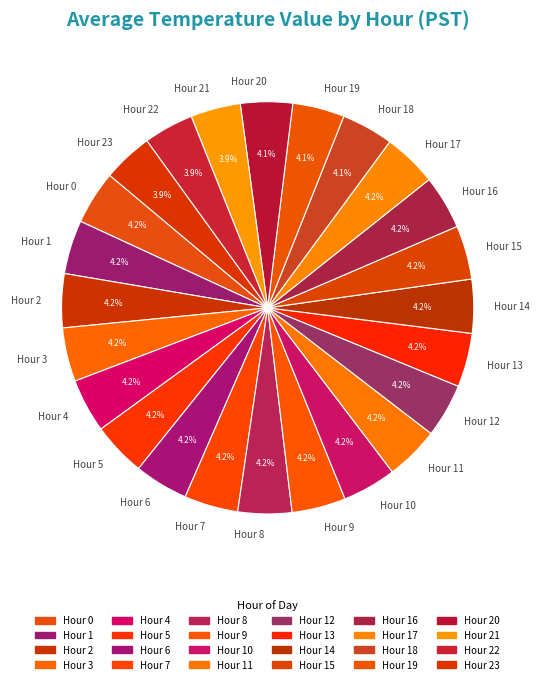

What is the ratio of the value at Hour 18 to the value at Hour 0?

1.0